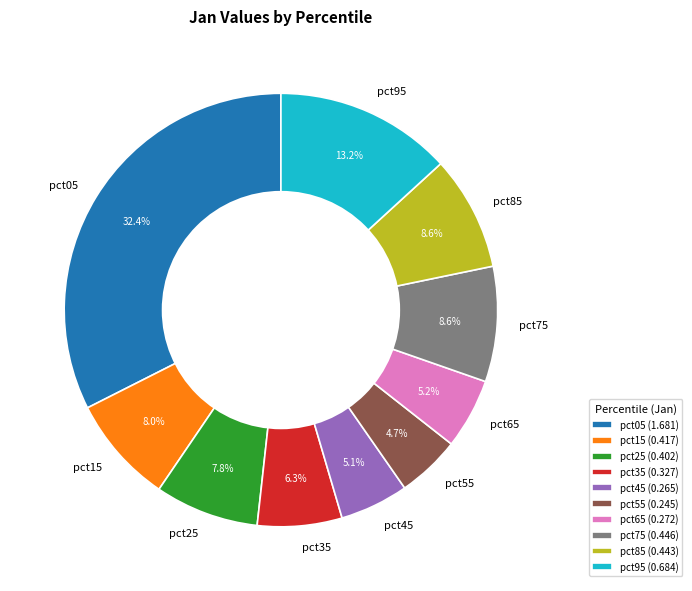

Combined, what portion of the pie is pct35 and pct75?

14.9%